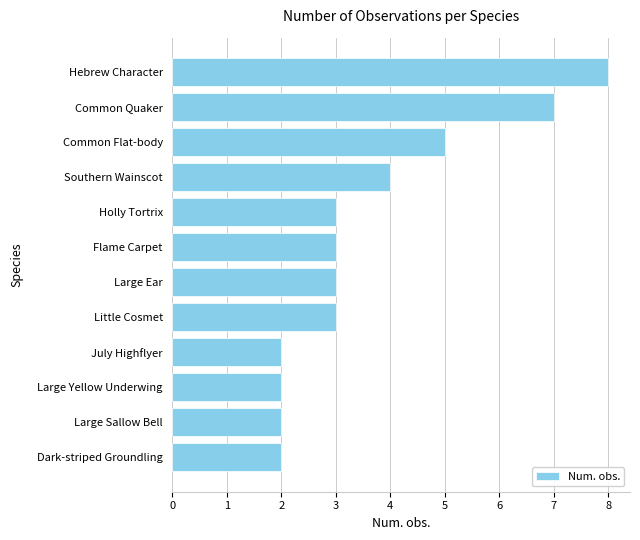

Reading bottom to top, list all the values displayed in this chart.

Dark-striped Groundling=2	Large Sallow Bell=2	Large Yellow Underwing=2	July Highflyer=2	Little Cosmet=3	Large Ear=3	Flame Carpet=3	Holly Tortrix=3	Southern Wainscot=4	Common Flat-body=5	Common Quaker=7	Hebrew Character=8